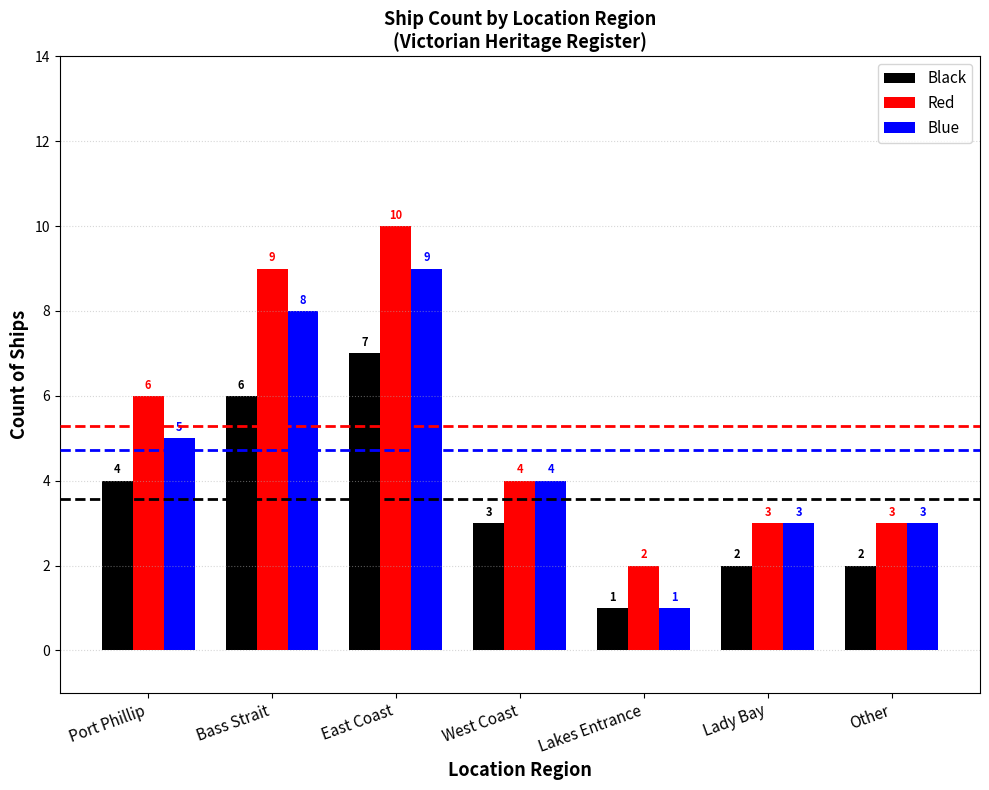

What is the label of the 5th bar from the right?

East Coast